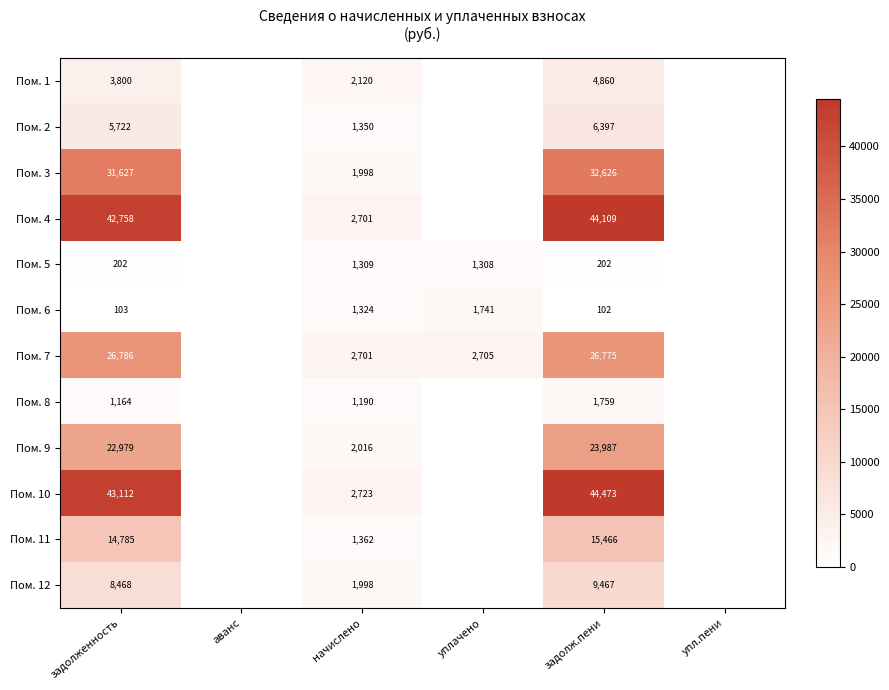

At how many categories does at least one series exceed 9905?

2